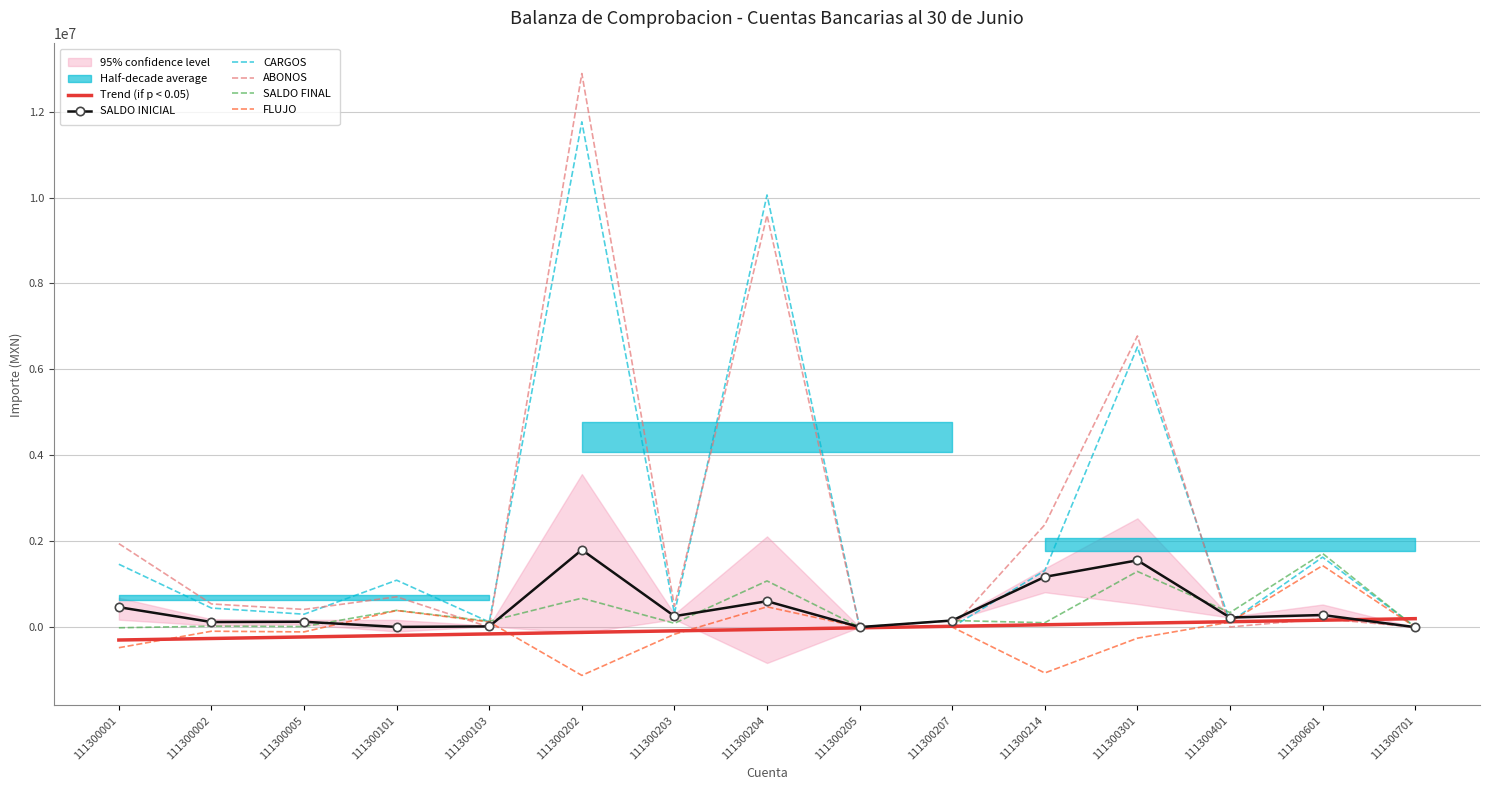

How many values in SALDO INICIAL are above zero?

14